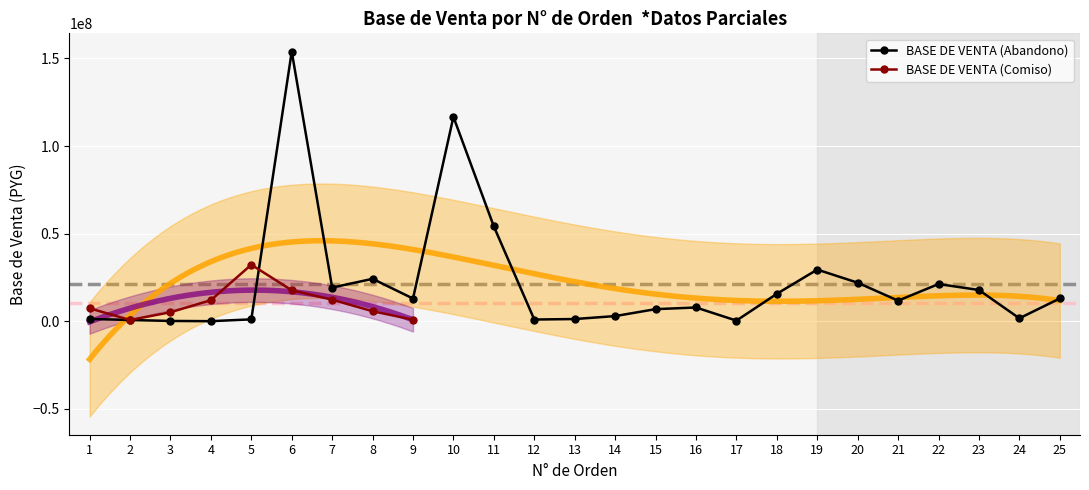

The value of BASE DE VENTA (Abandono) at 9 is 4998806. True or false?

False